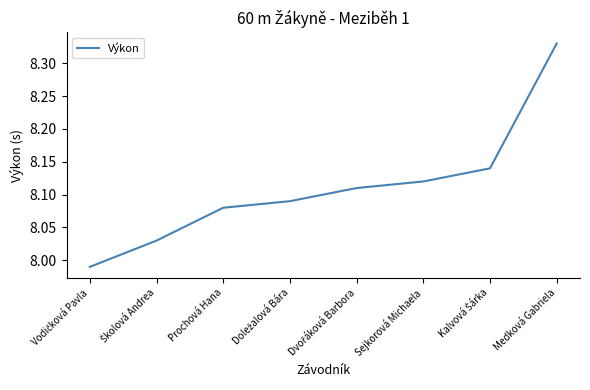

What is the ratio of the value at Sejkorová Michaela to the value at Prochová Hana?

1.0